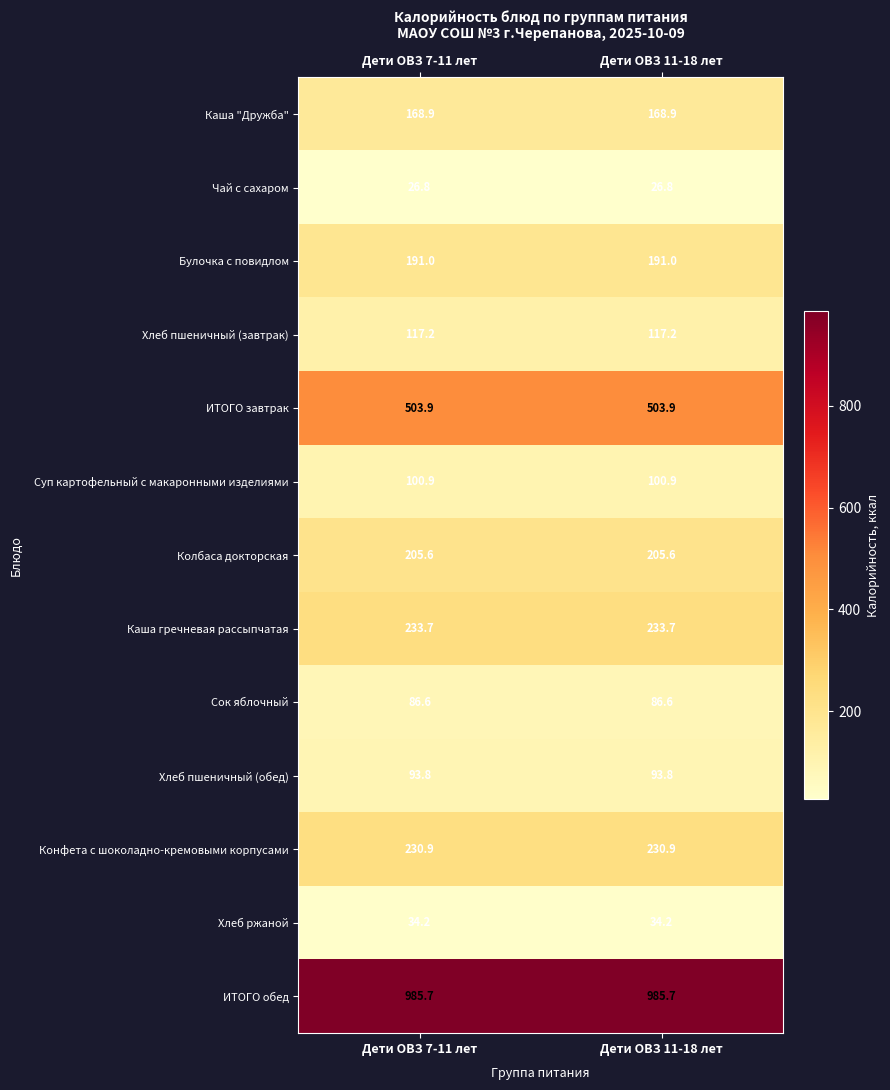

What is the greatest value displayed?

985.7